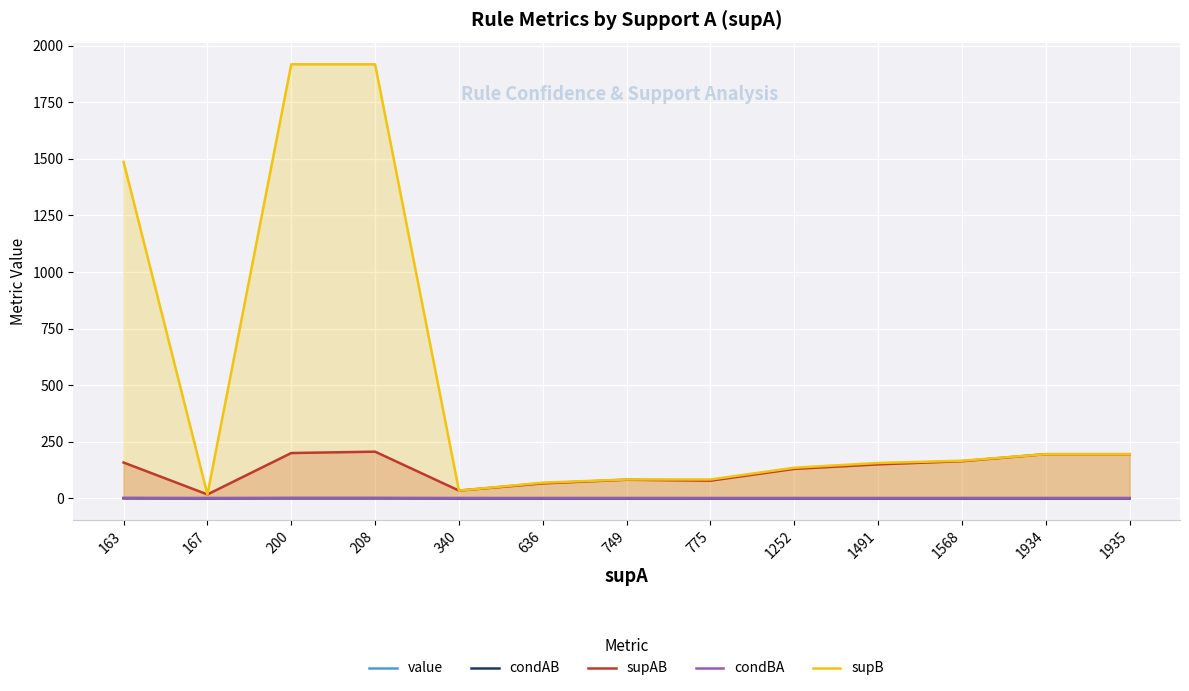

Is it true that value equals 1.4 at 1252?

False